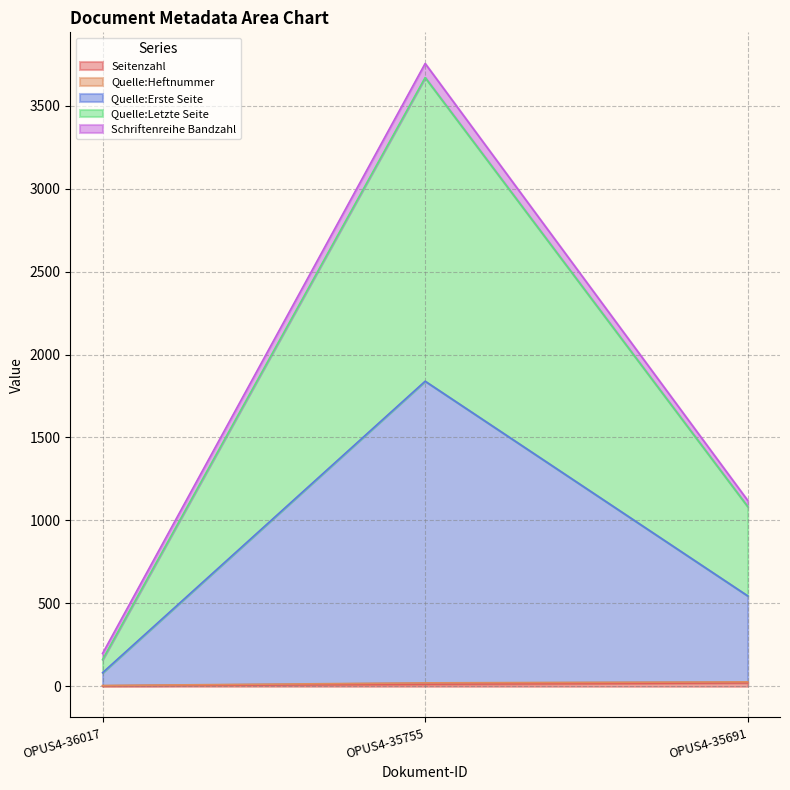

At which category is the sum across all series the highest?

OPUS4-35755